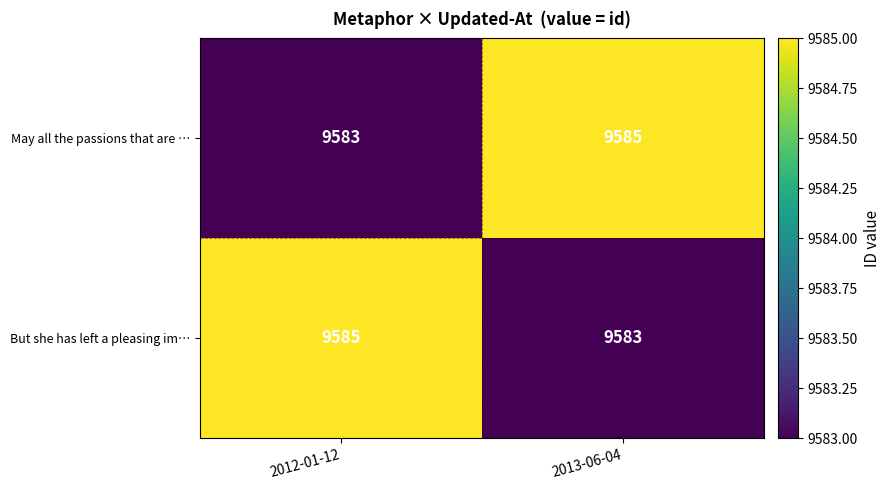

The May all the passions that are … series shows 6134 at 2012-01-12. True or false?

False